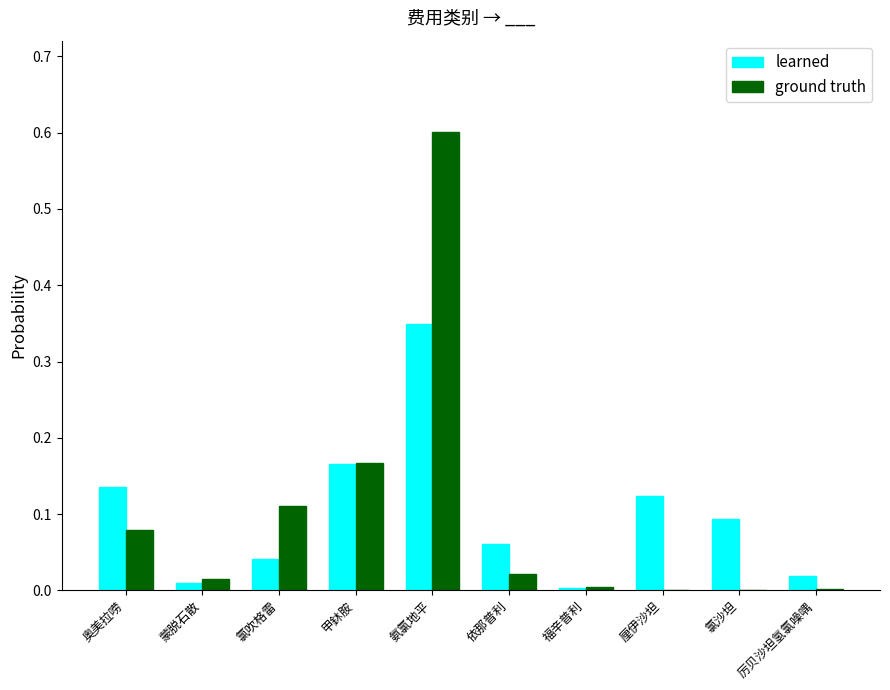

What is the sum of the ground truth values at 奥美拉唠 and 氨氯地平?

0.7